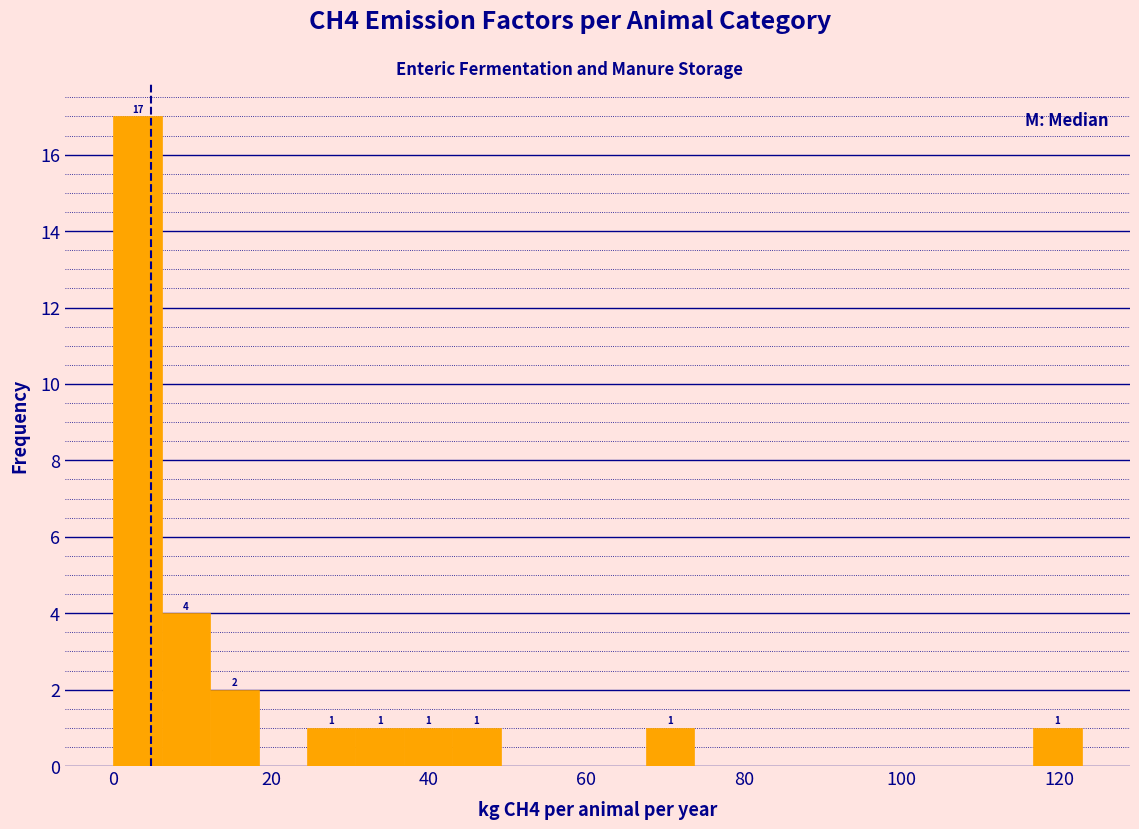

Around what value on the x-axis is the tallest bar? Give the approximate position of its centre, as read against the axis.

4